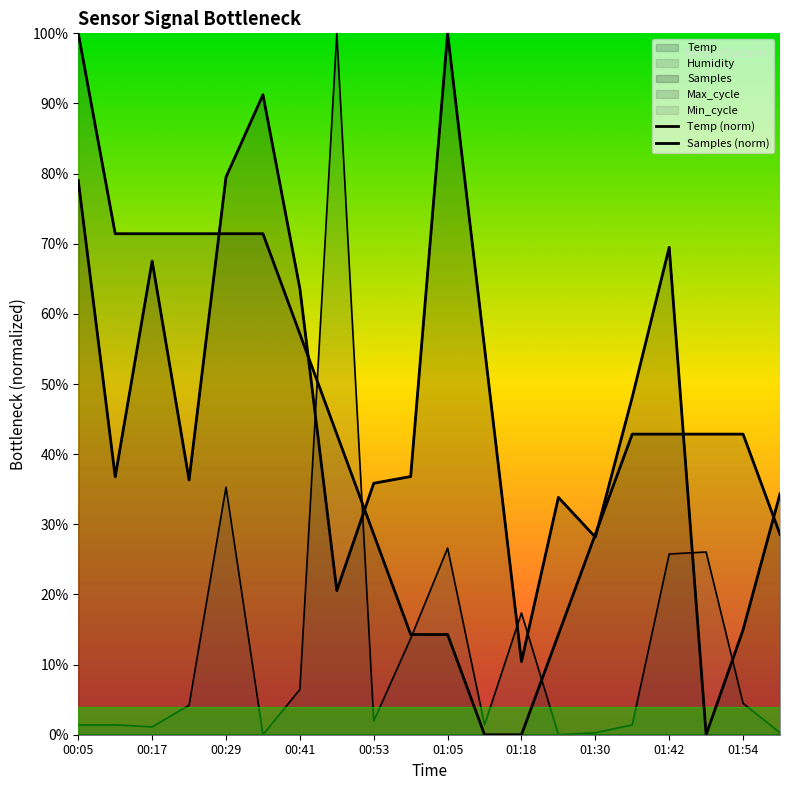

What is the maximum value for Max_cycle?

100.0